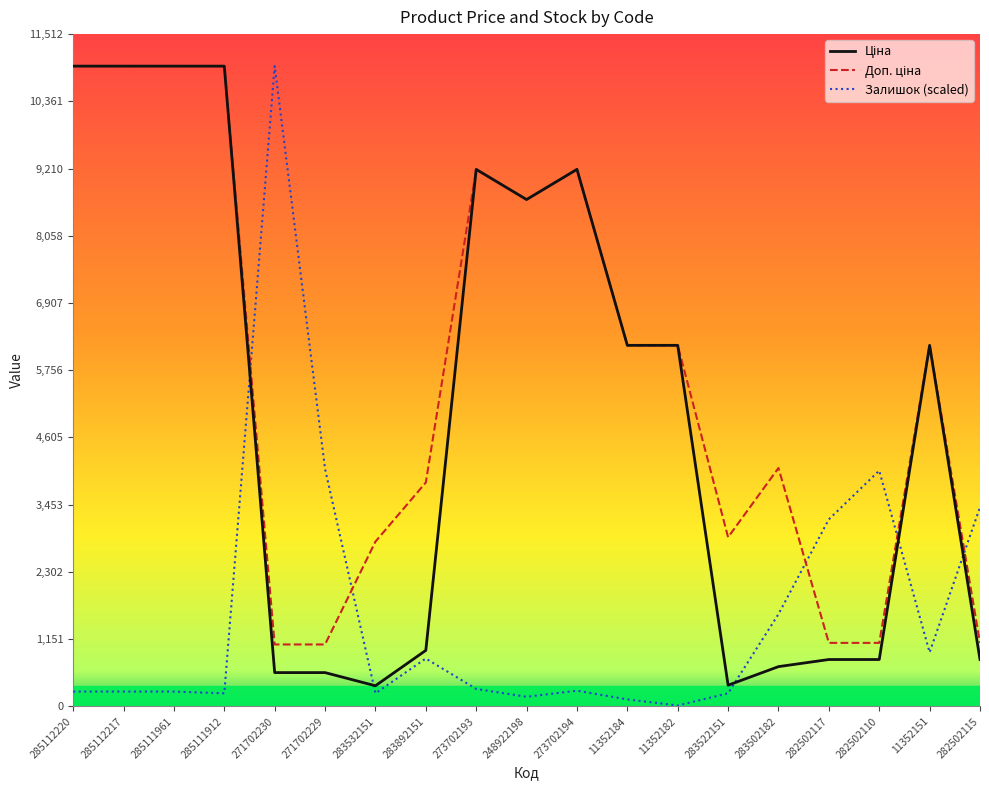

Which category has the highest value in the Залишок (scaled) series?

271702230